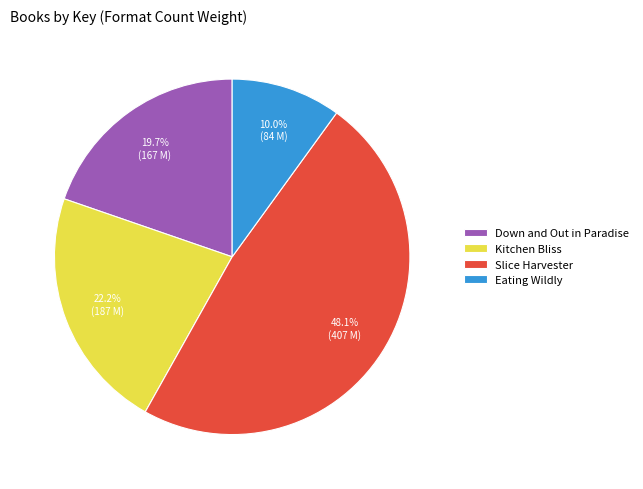

How many segments does this pie chart have?

4